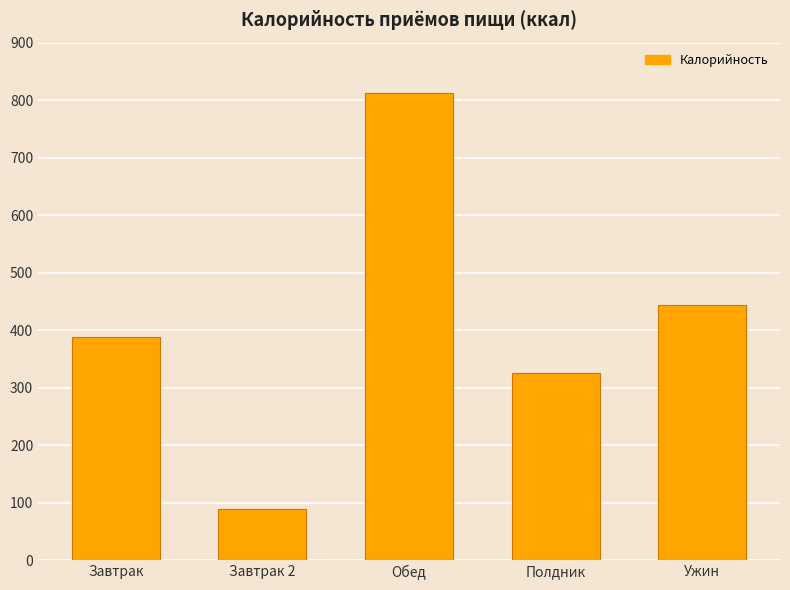

What is the change in value from Полдник to Ужин?

+119.3